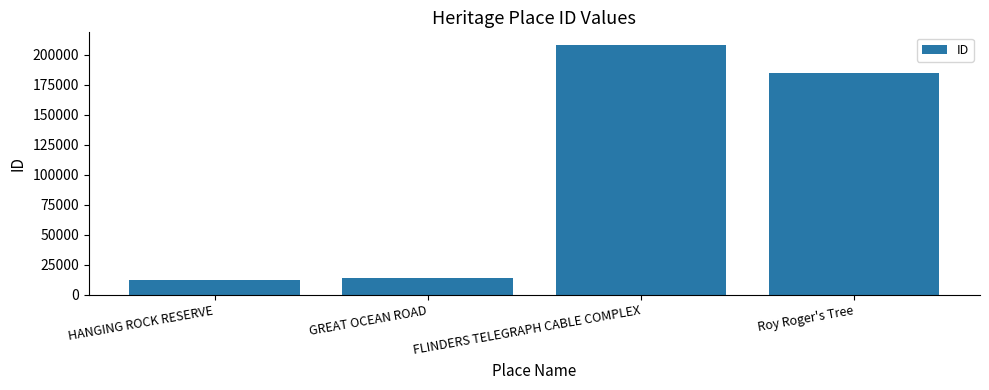

Where is the data nearest to the value 110370?

Roy Roger's Tree